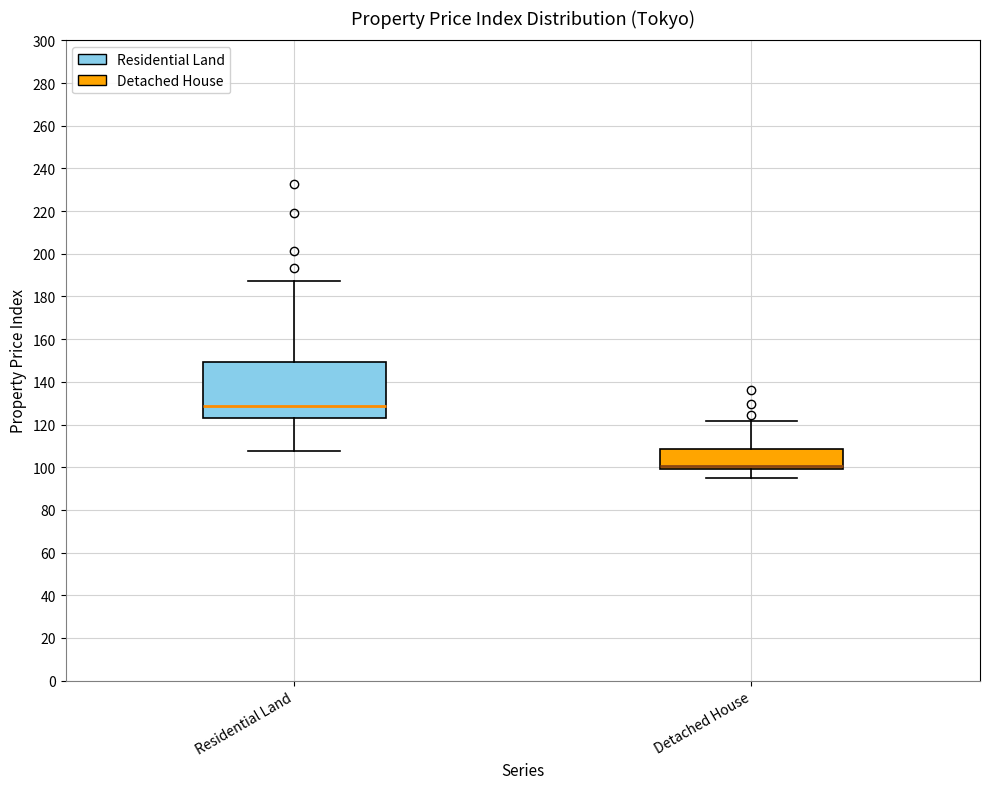

Reading left to right, read every box against the y-axis: the position of its median line, the range the box covers, and the ends of its whiskers. The values are not printed on the chart, so give them approximately, as read against the axis.

Residential Land: median 128, box 124 to 150, whiskers 108 to 188
Detached House: median 100, box 98 to 108, whiskers 94 to 122